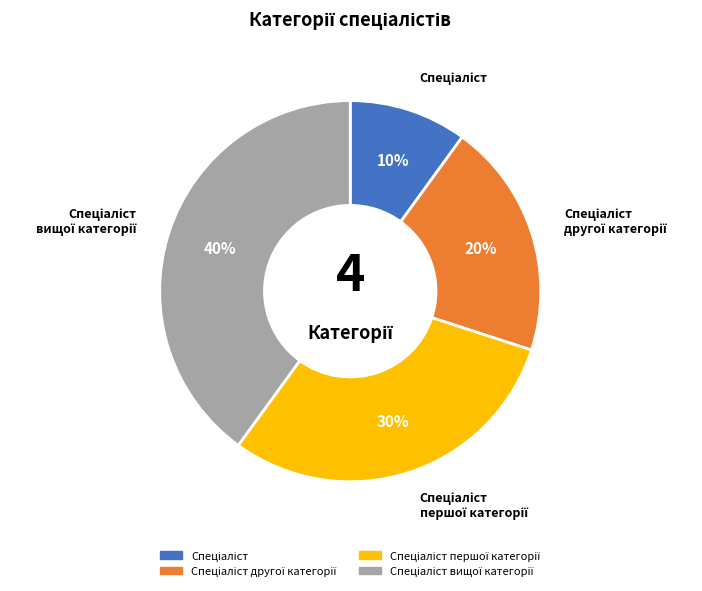

Is there any slice that represents more than half of the pie?

No